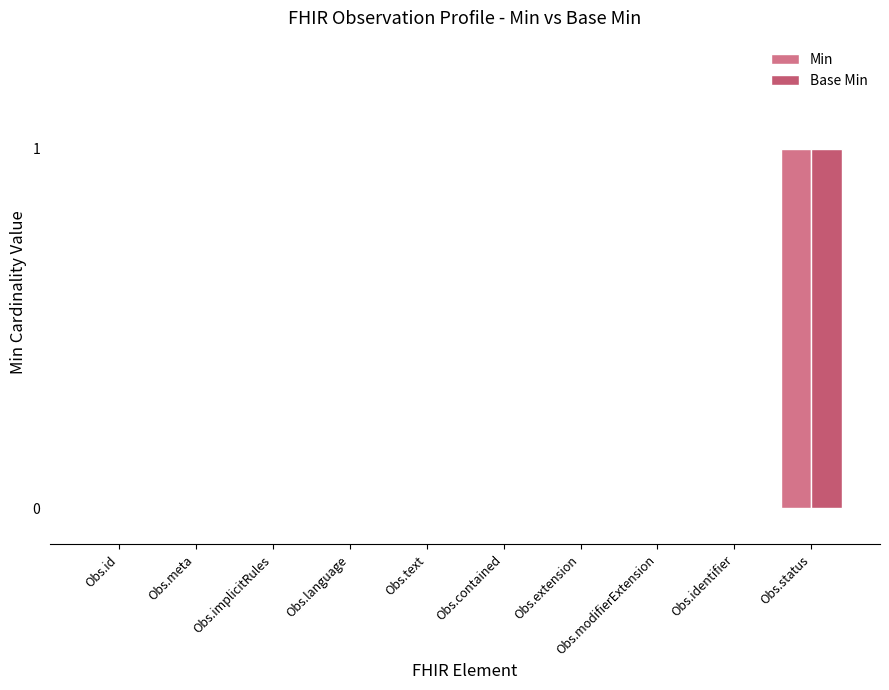

Are the bars horizontal?

No